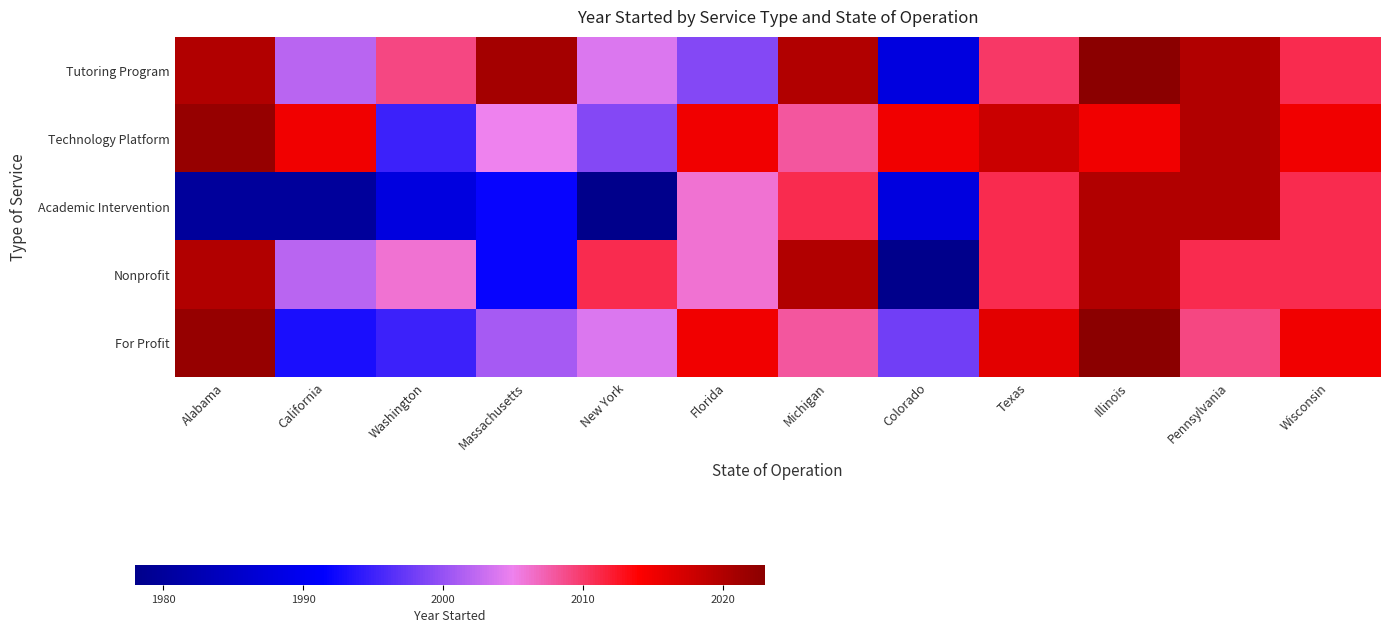

Reading left to right, what are all the values shown in this chart?

Tutoring Program: Alabama=2020	California=2002	Washington=2009	Massachusetts=2021	New York=2004	Florida=1999	Michigan=2020	Colorado=1988	Texas=2010	Illinois=2023	Pennsylvania=2020	Wisconsin=2011
Technology Platform: Alabama=2022	California=2015	Washington=1995	Massachusetts=2005	New York=1999	Florida=2015	Michigan=2008	Colorado=2015	Texas=2018	Illinois=2015	Pennsylvania=2020	Wisconsin=2015
Academic Intervention: Alabama=1980	California=1980	Washington=1988	Massachusetts=1992	New York=1978	Florida=2006	Michigan=2011	Colorado=1988	Texas=2011	Illinois=2020	Pennsylvania=2020	Wisconsin=2011
Nonprofit: Alabama=2020	California=2002	Washington=2006	Massachusetts=1992	New York=2011	Florida=2006	Michigan=2020	Colorado=1978	Texas=2011	Illinois=2020	Pennsylvania=2011	Wisconsin=2011
For Profit: Alabama=2022	California=1993	Washington=1995	Massachusetts=2001	New York=2004	Florida=2015	Michigan=2008	Colorado=1998	Texas=2016	Illinois=2023	Pennsylvania=2009	Wisconsin=2015